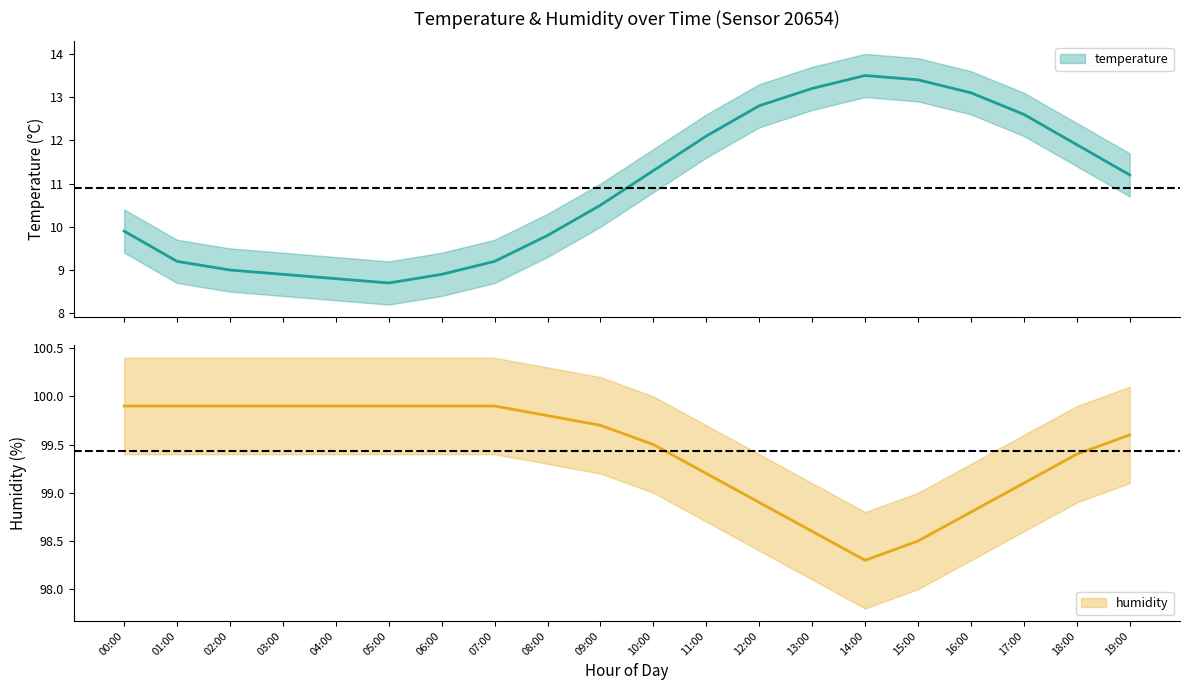

What is the difference between the highest and lowest values at 05:00?

91.2